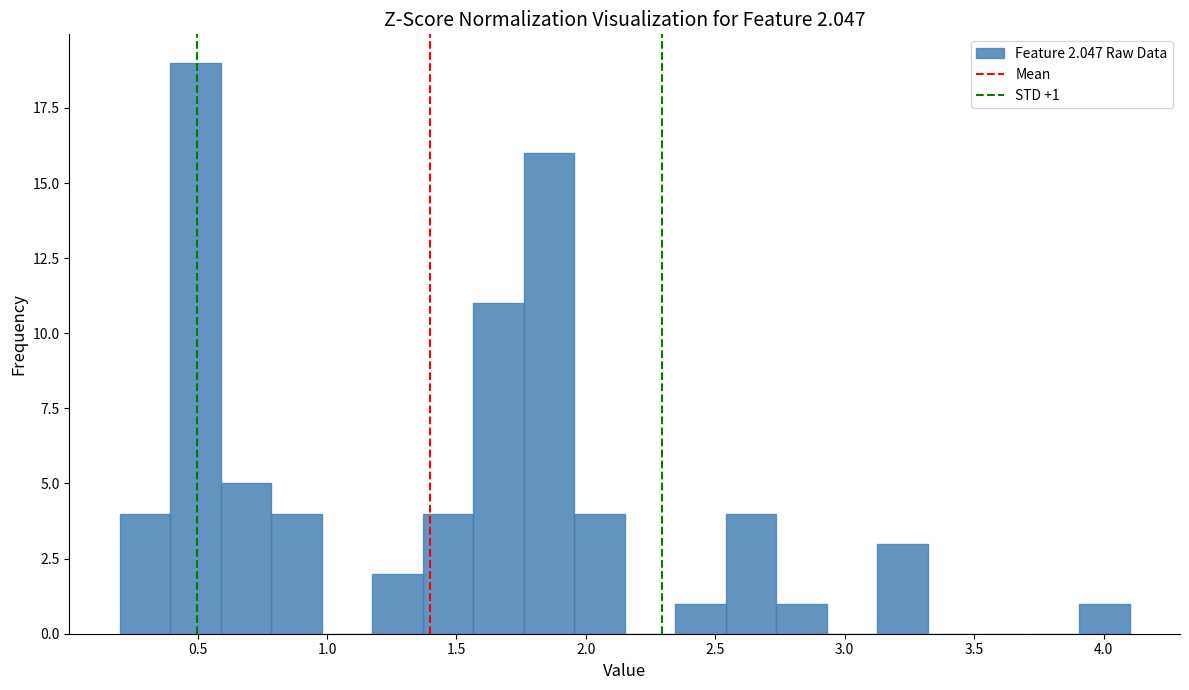

Read against the x-axis, roughly where is the centre of the tallest bar?

0.50